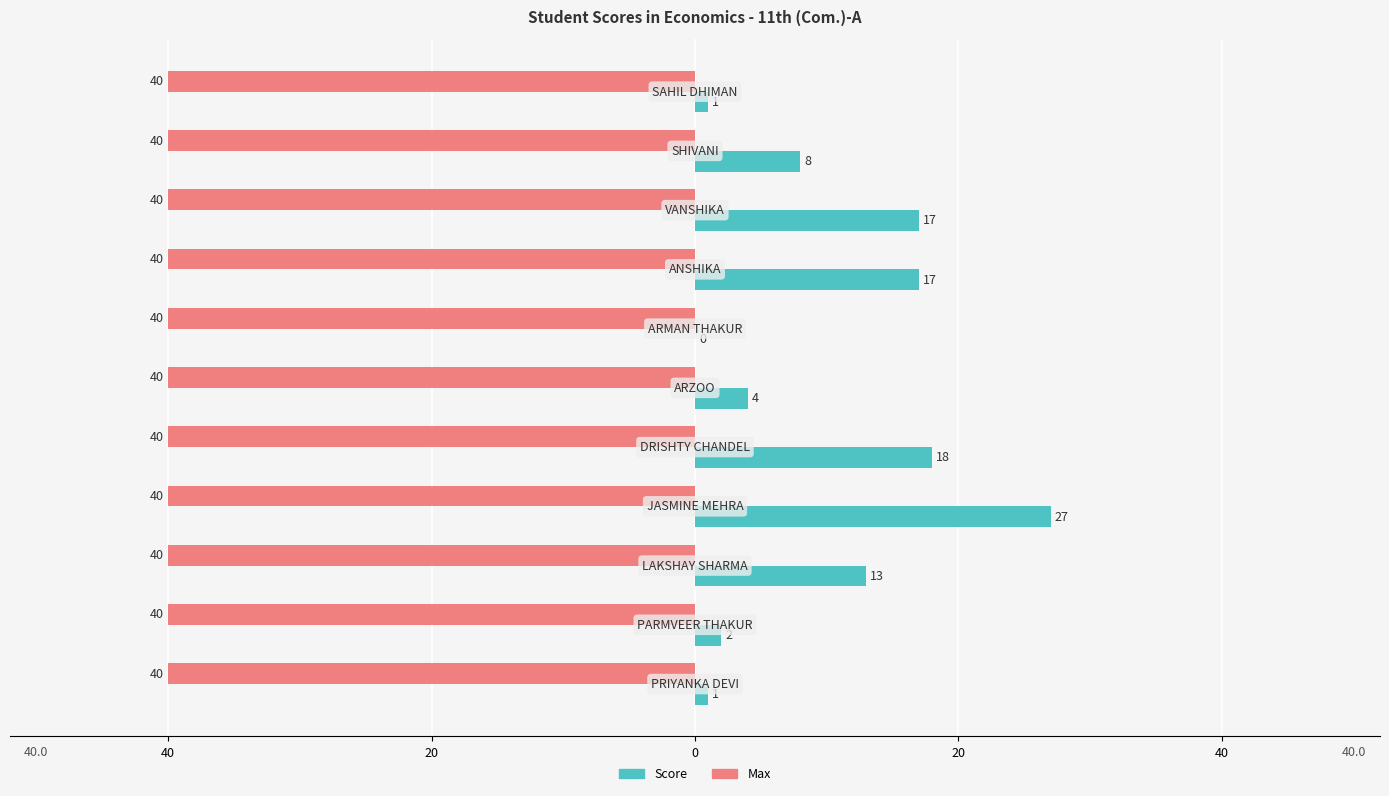

What are all the series names shown in the legend?

Score, Max